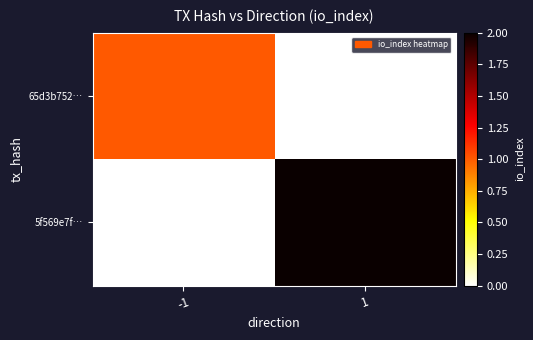

What is the spread (max minus min) of values at -1?

1